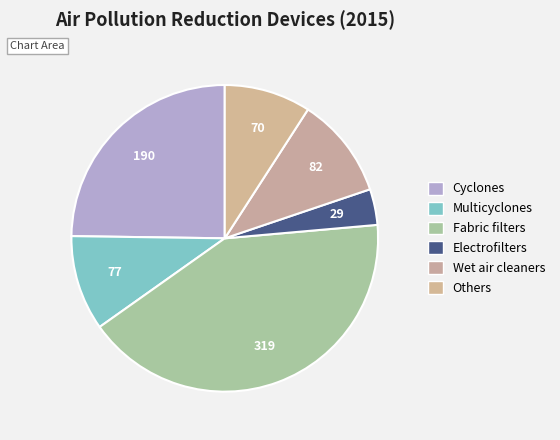

What is the ratio of the value at Fabric filters to the value at Cyclones?

1.7